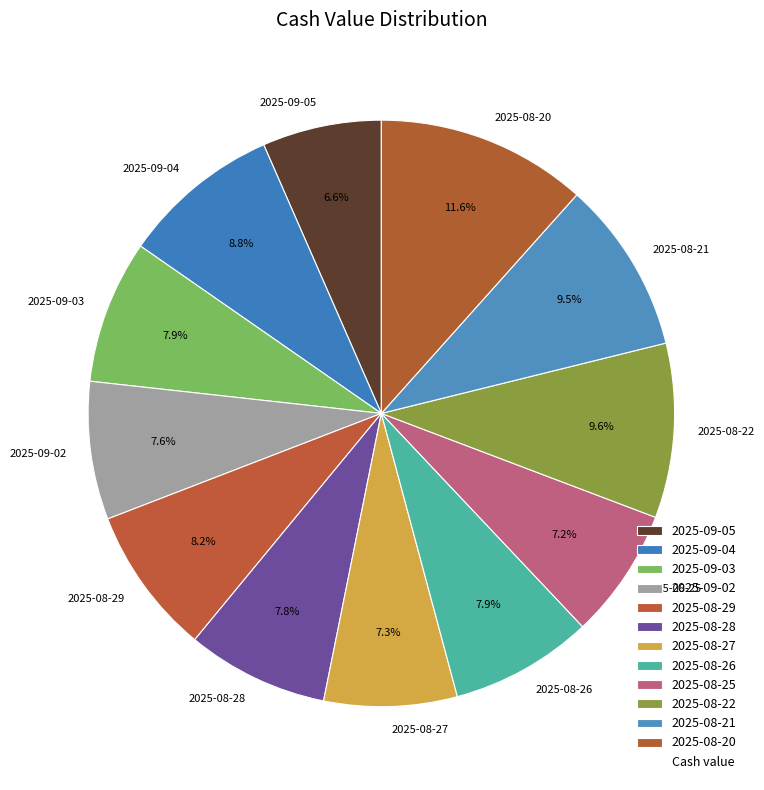

Which has a higher value, 2025-09-03 or 2025-08-21?

2025-08-21